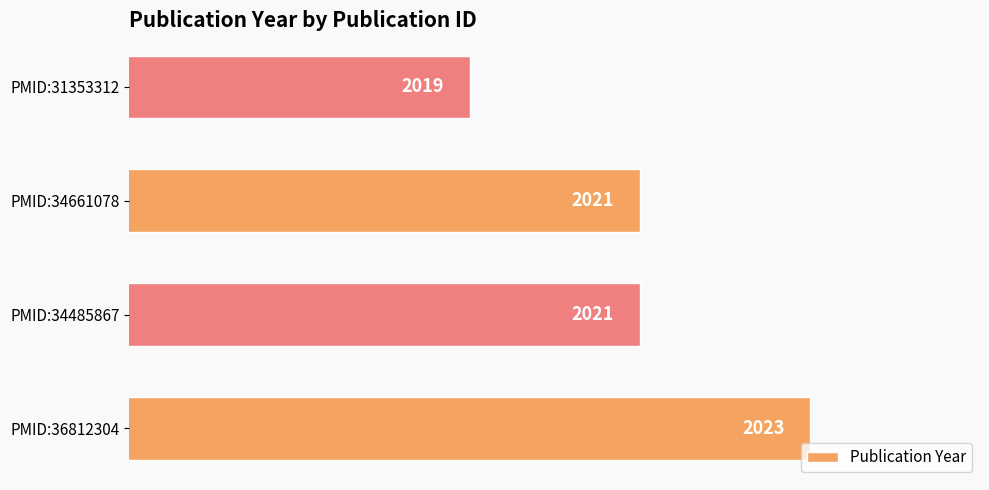

Read the value at PMID:36812304.

2023